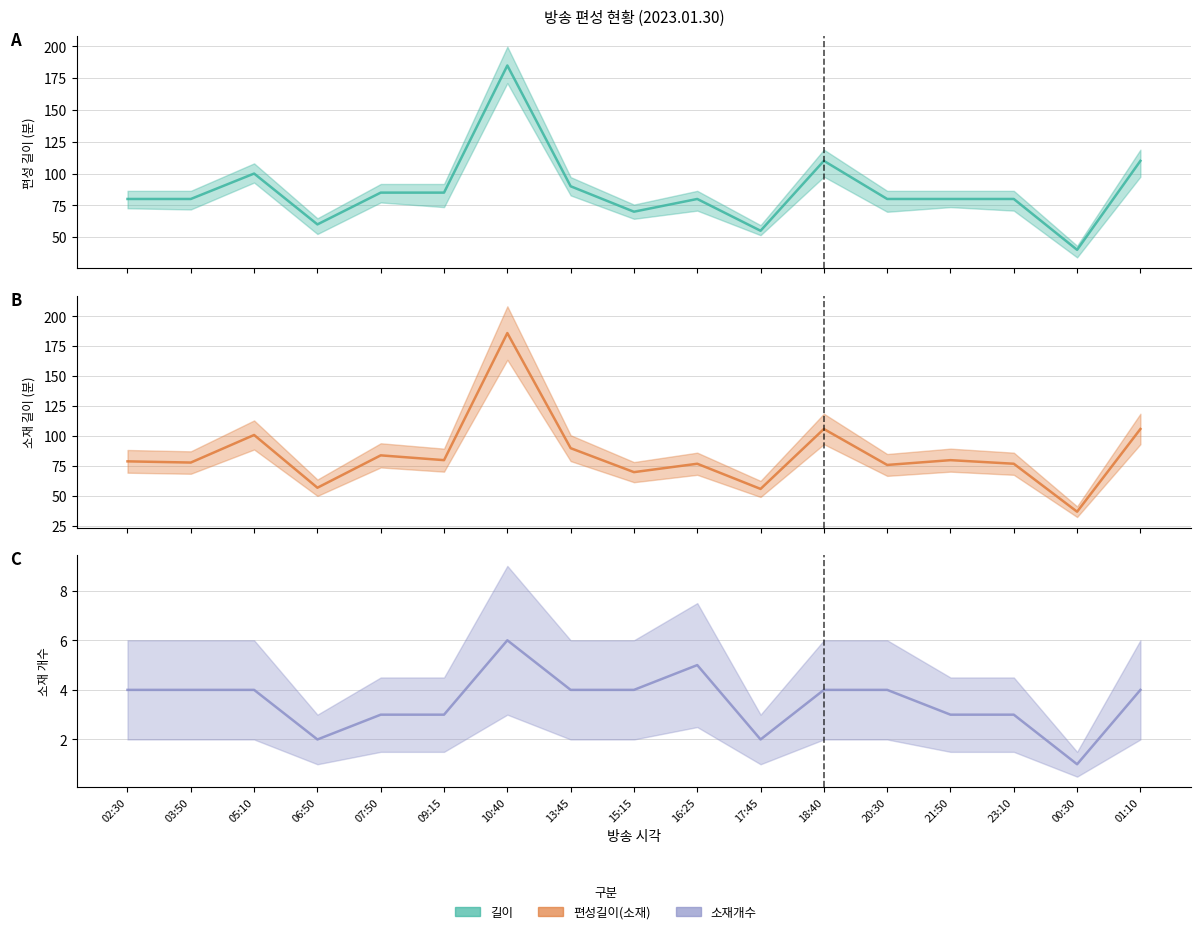

Rank the series at 01:10 from highest to lowest value.

길이, 편성길이(소재), 소재개수